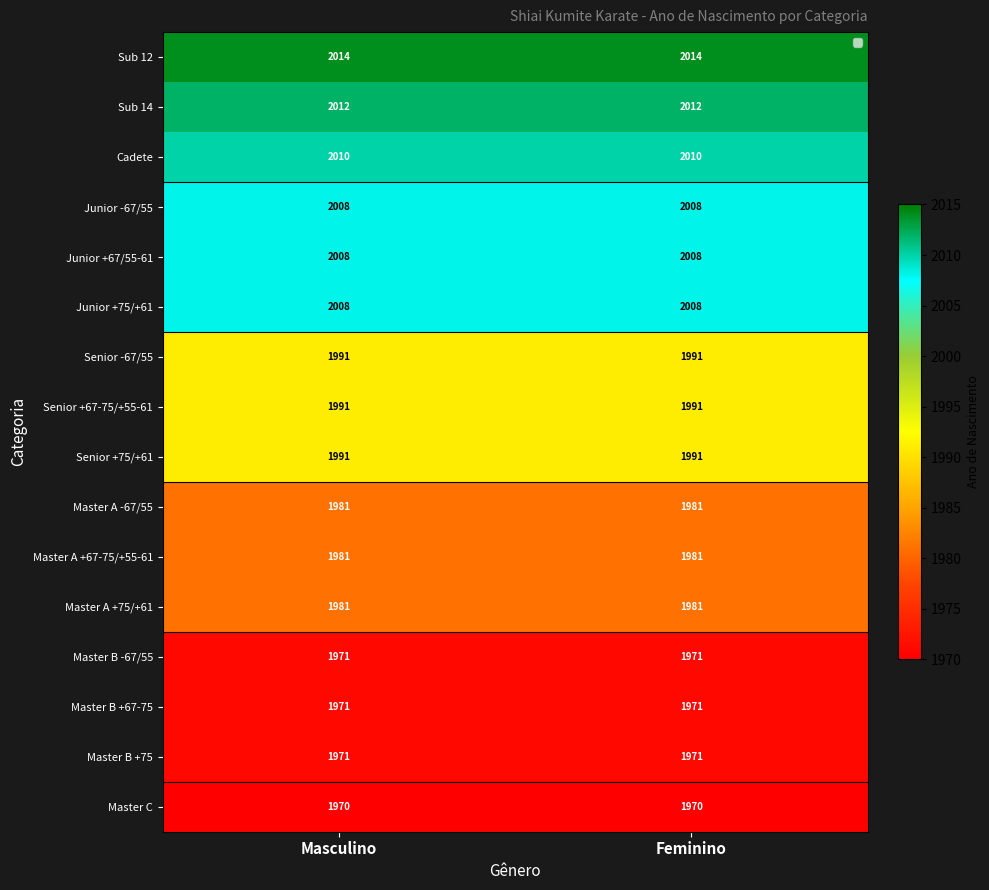

What is the maximum value shown in the chart?

2014